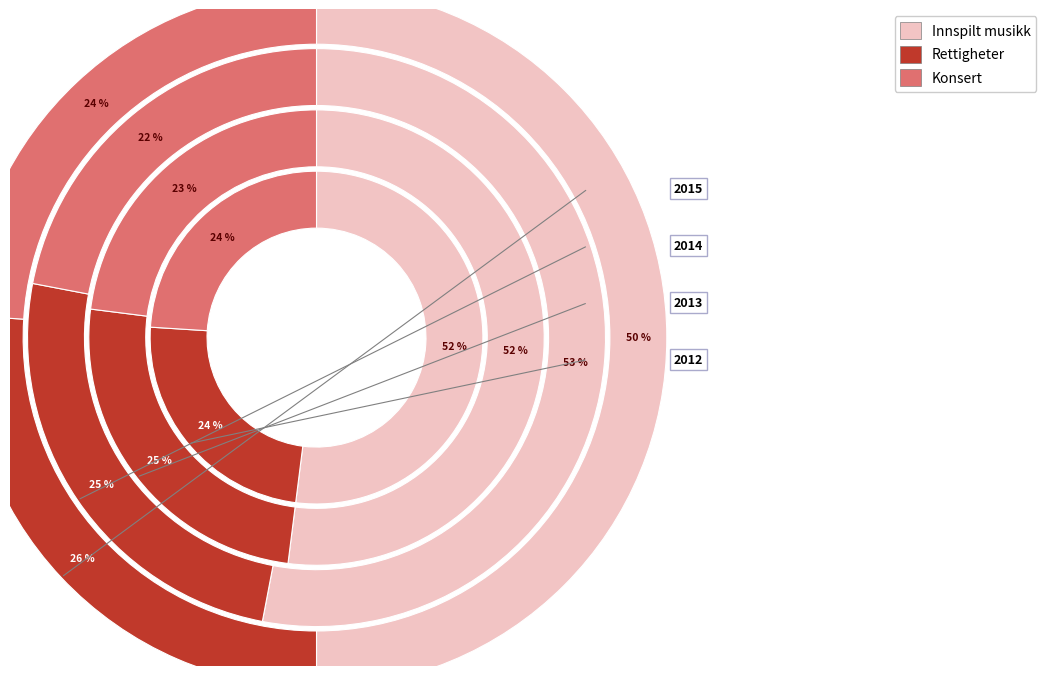

The 3 slice represents 22% of the pie. True or false?

False